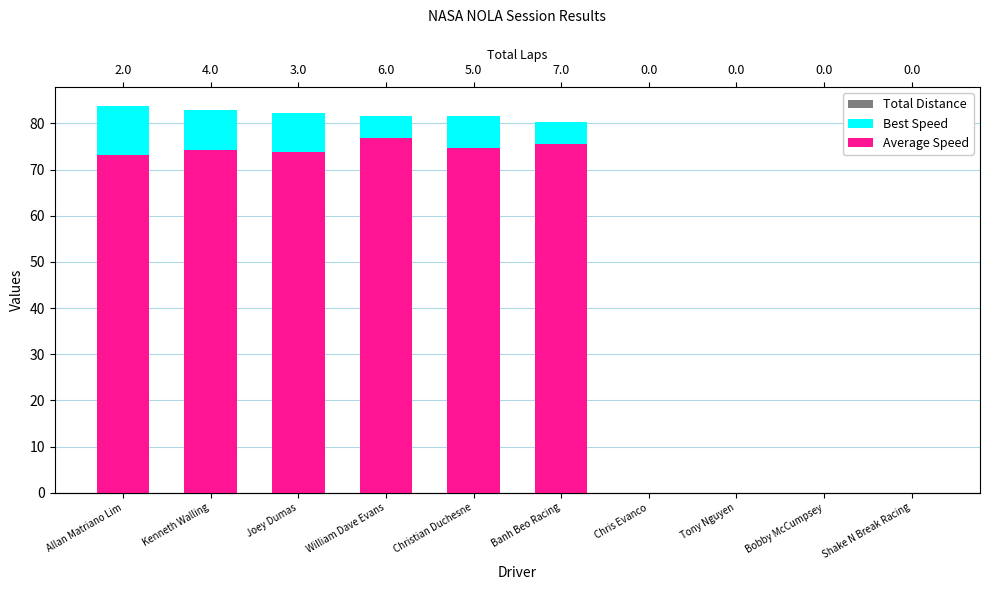

What is the approximate value of Average Speed at Kenneth Walling?

74.3